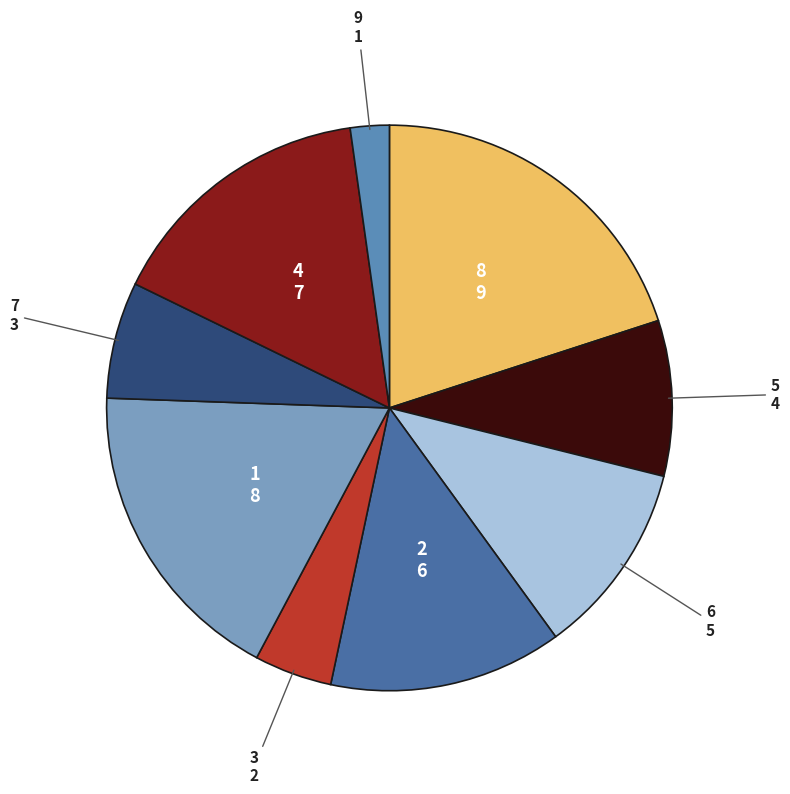

Does any single category account for the majority?

No